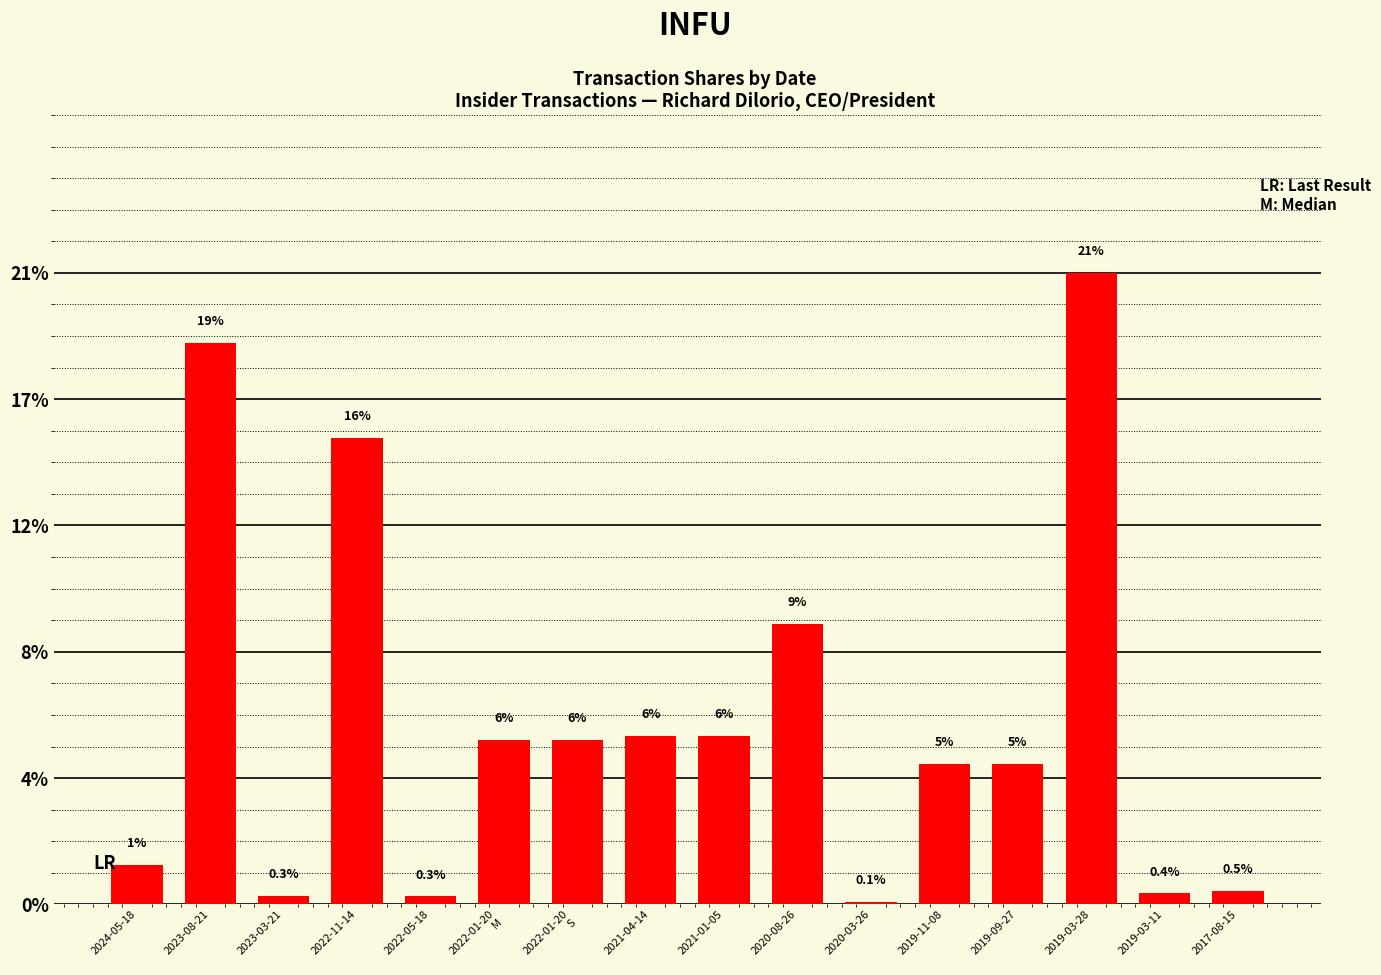

The chart shows a value of 14103 at 2024-05-18. True or false?

True